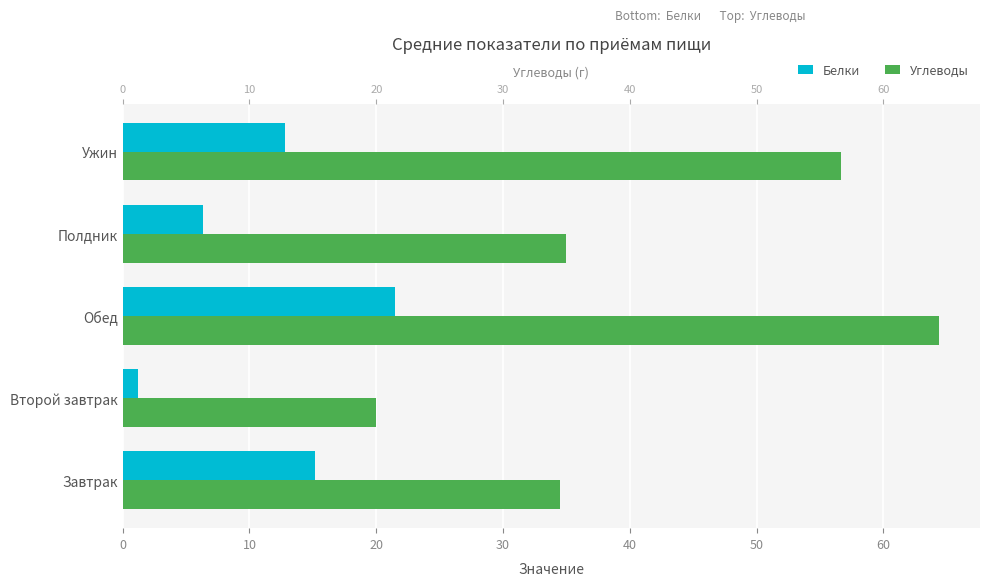

List the series in order of their overall mean, lowest first.

Белки, Углеводы